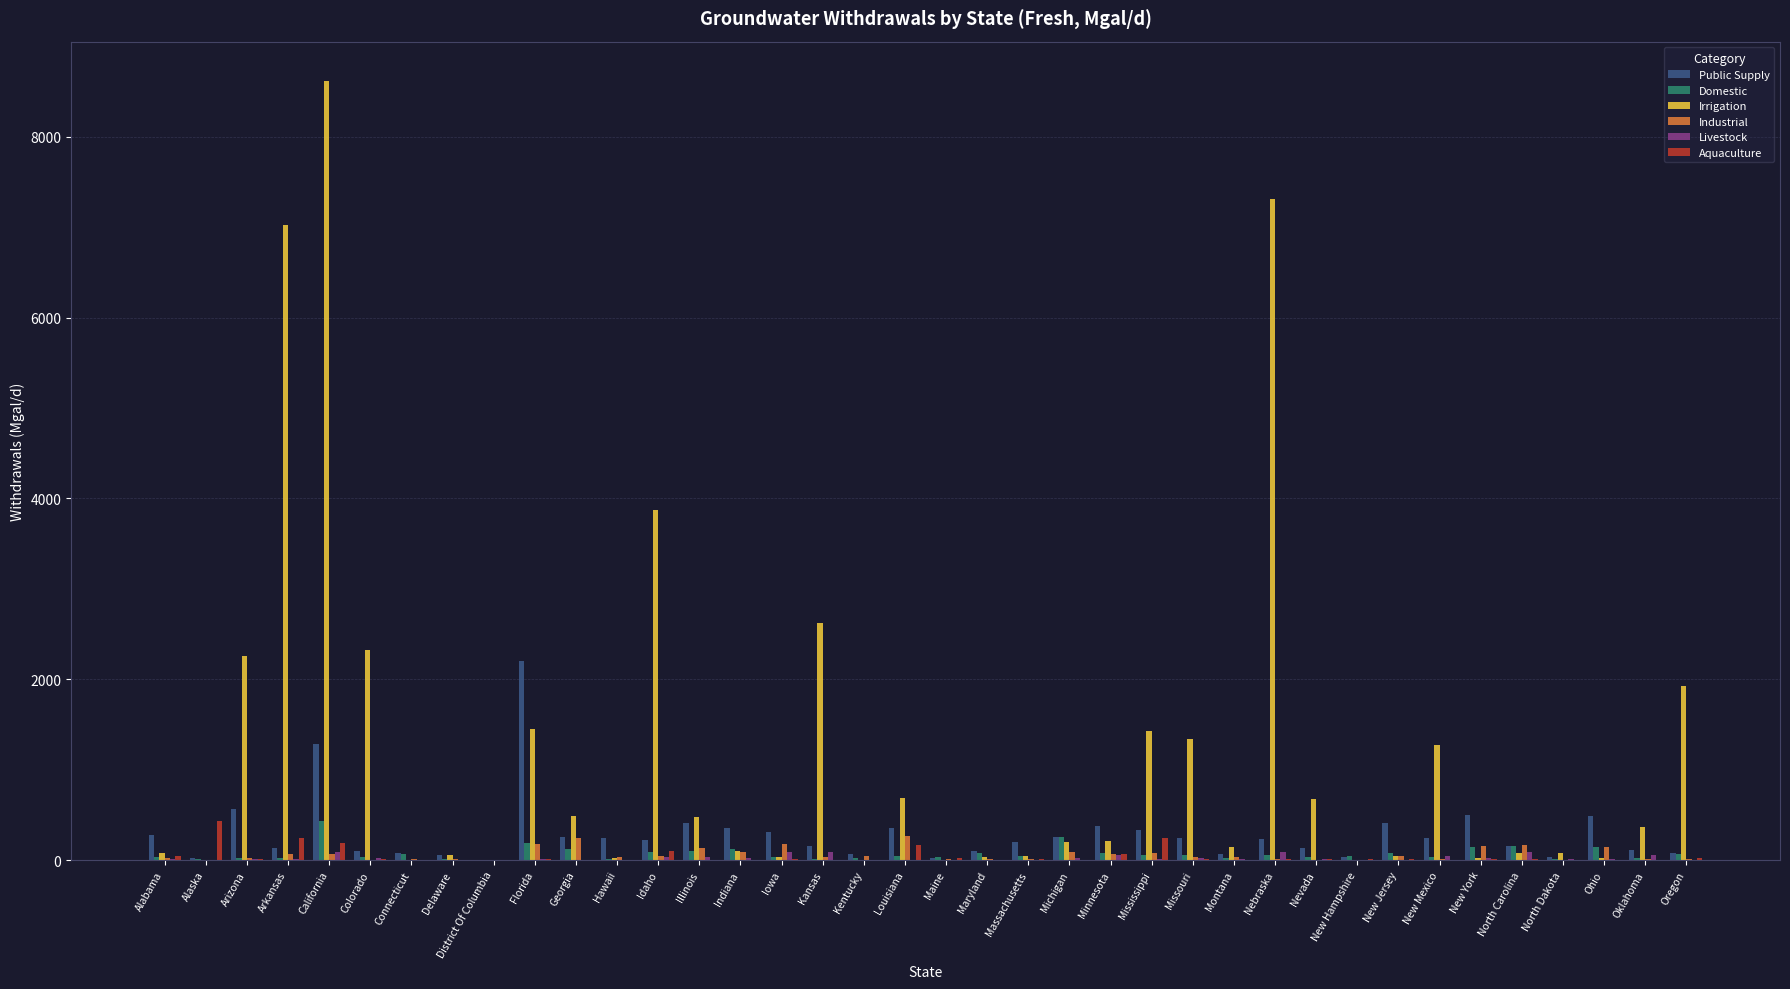

At which label is Irrigation closest to 4310?

Idaho